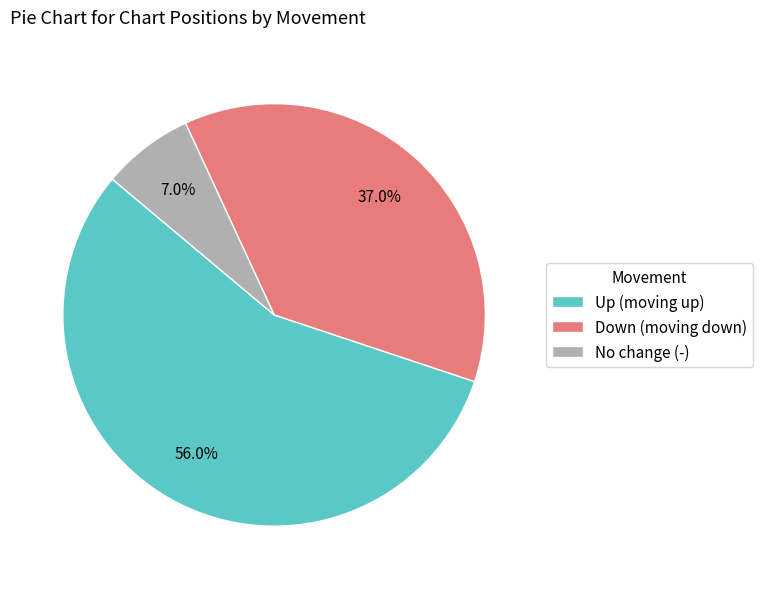

What is the largest slice in the pie chart?

Up (moving up)